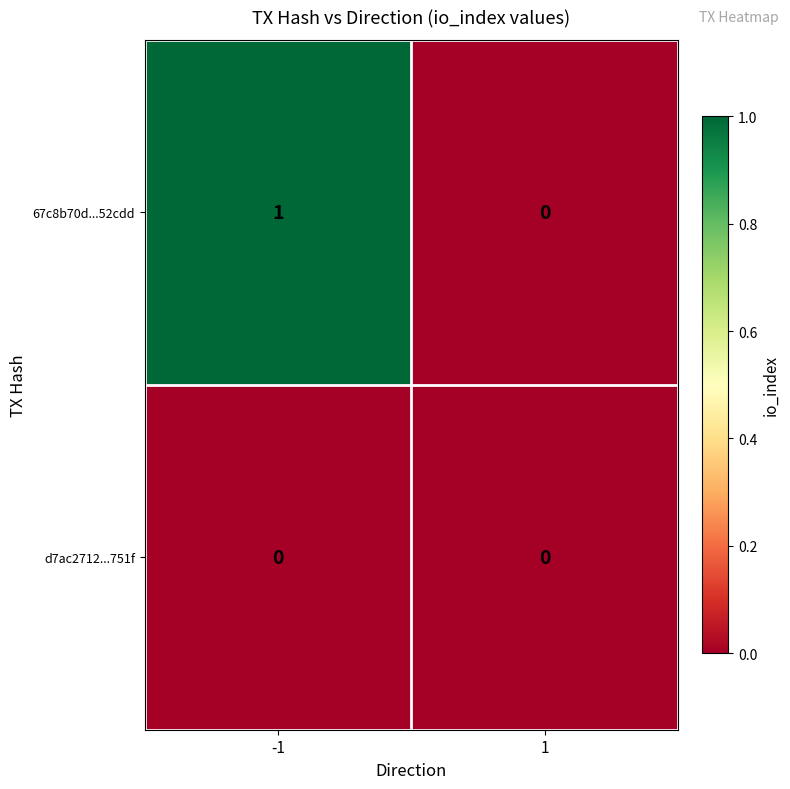

How many data points does each series have?

2